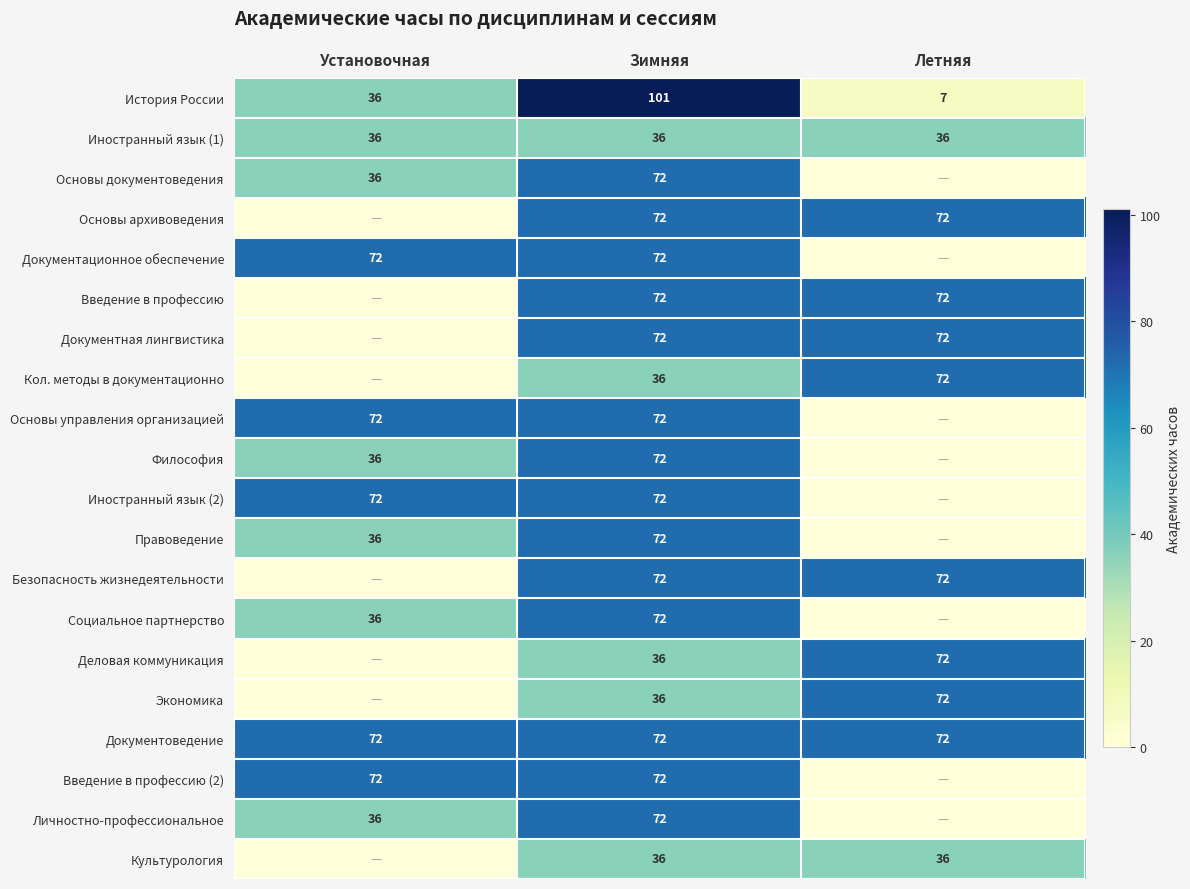

Count the number of categories in the chart.

3